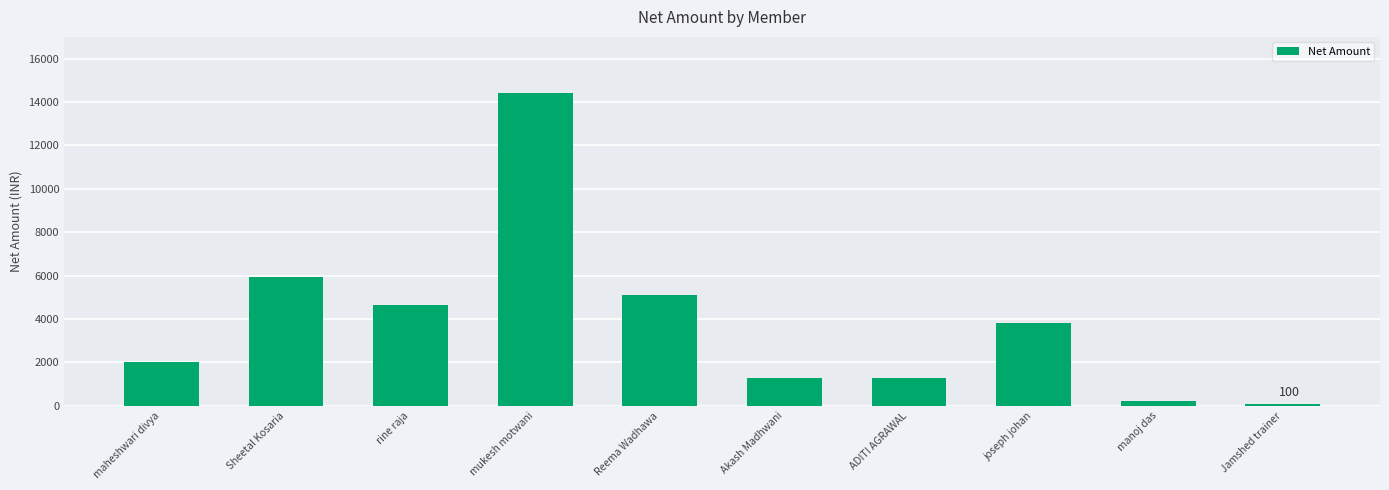

Reading left to right, list all the values displayed in this chart.

maheshwari divya=2000.0	Sheetal Kosaria=5932.2	rine raja=4661.0	mukesh motwani=14406.8	Reema Wadhawa=5084.7	Akash Madhwani=1271.2	ADITI AGRAWAL=1271.2	joseph johan=3813.6	manoj das=211.9	Jamshed trainer=100.0